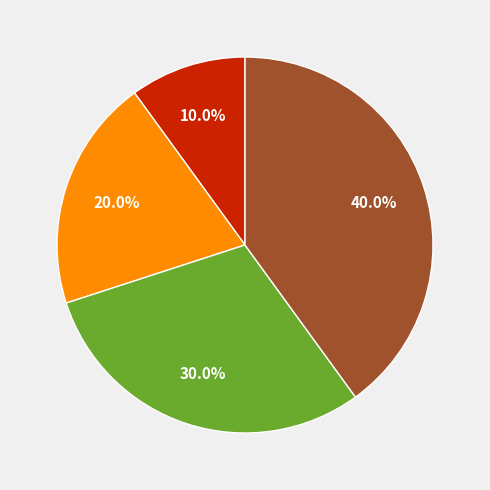

Does any single category account for the majority?

No